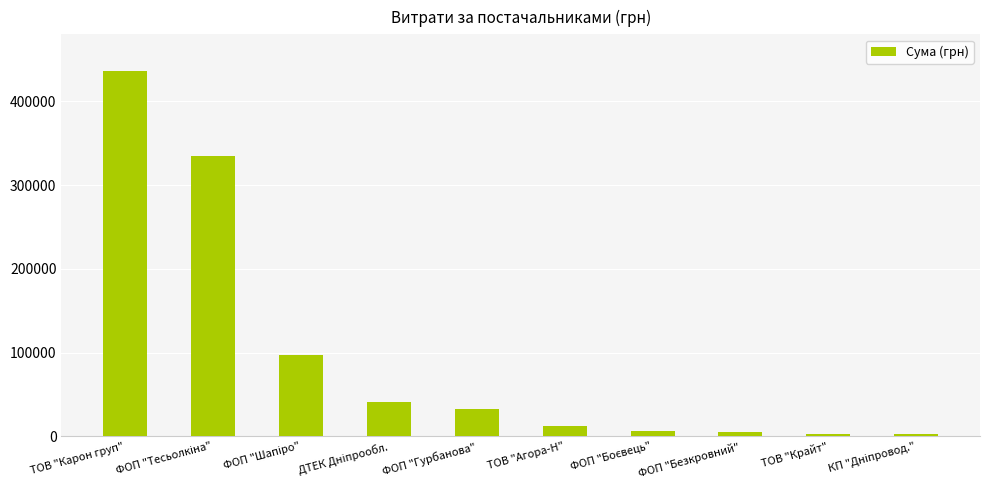

What is the average value?

97227.3